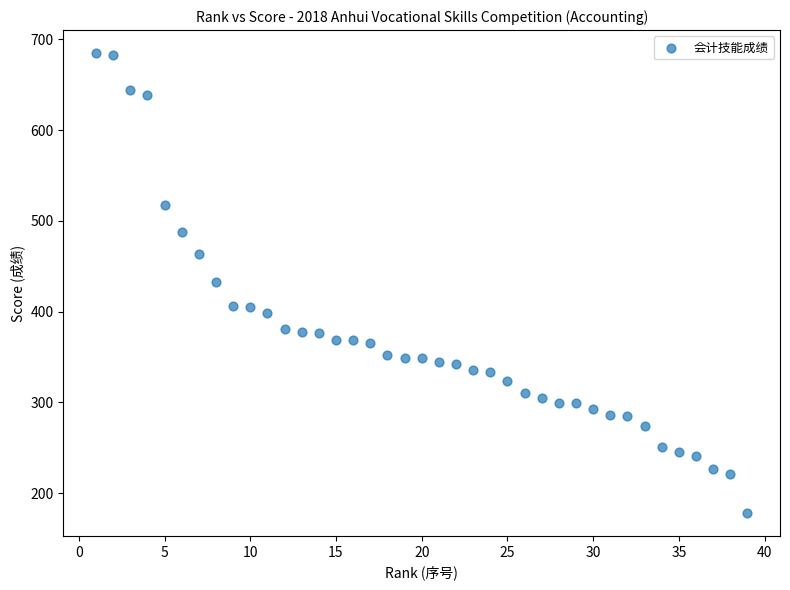

What is the range of Y values (max minus min)?

506.9